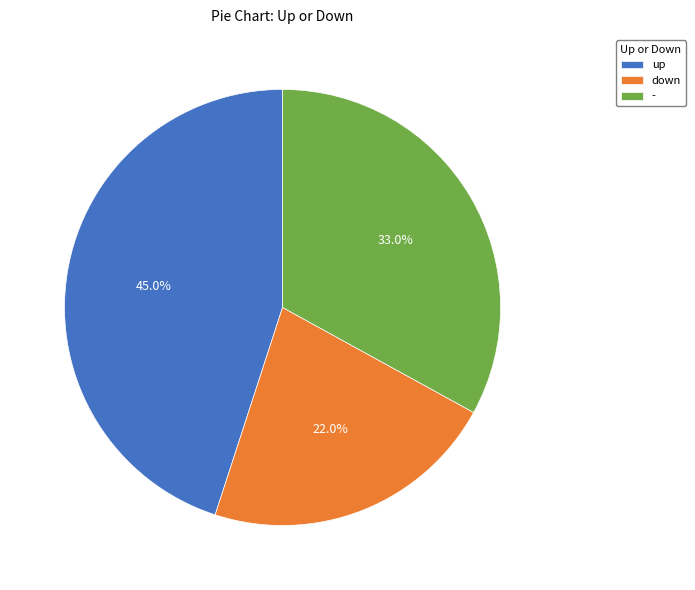

Which has a higher value, down or up?

up